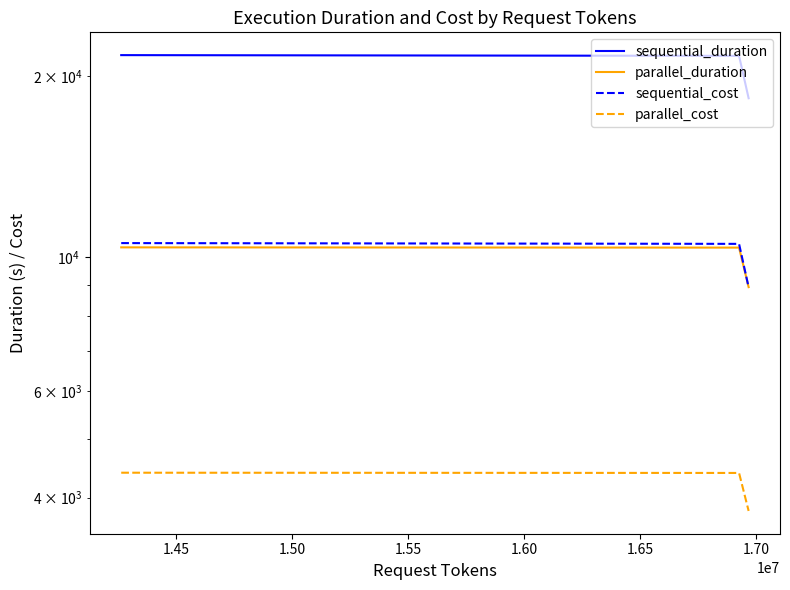

How many lines are shown in the chart?

4